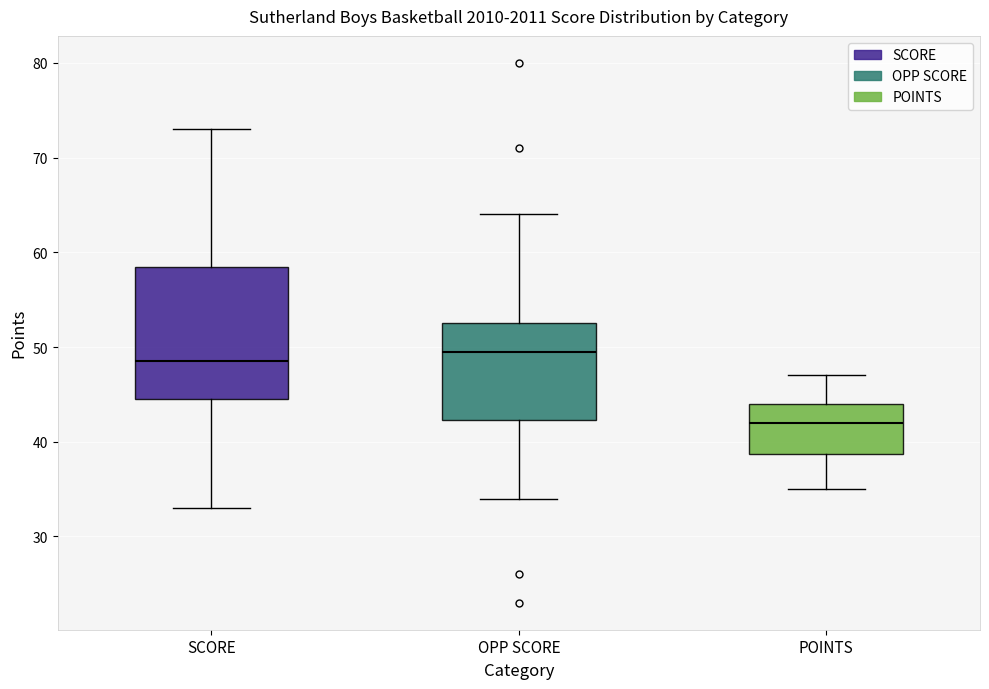

Which box has the highest median line?

OPP SCORE